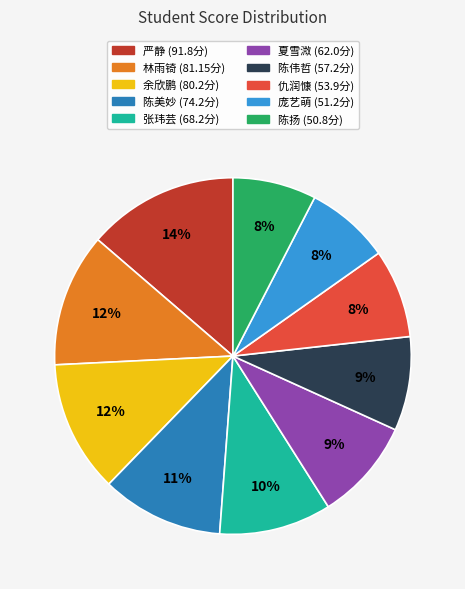

To the nearest percent, what is the difference between the largest and smallest slice percentages?

6%